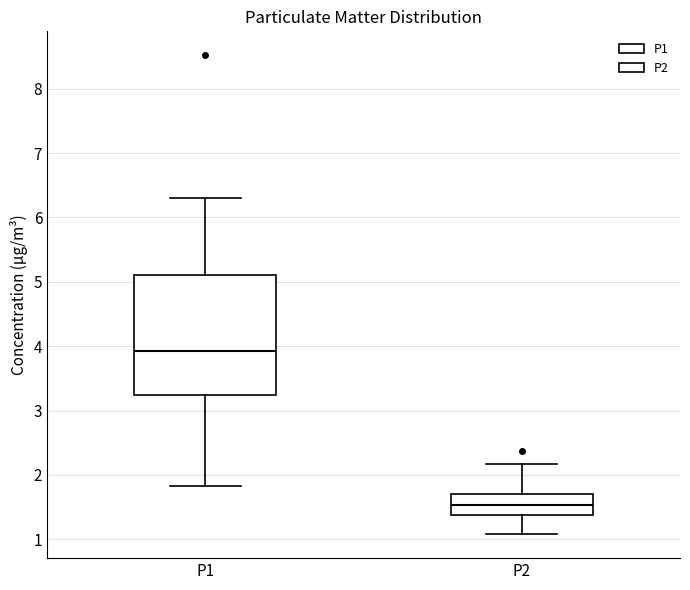

Where does the lower whisker of the box for P2 end on the y-axis? The values are not printed on the chart, so give them approximately, as read against the axis.

1.1